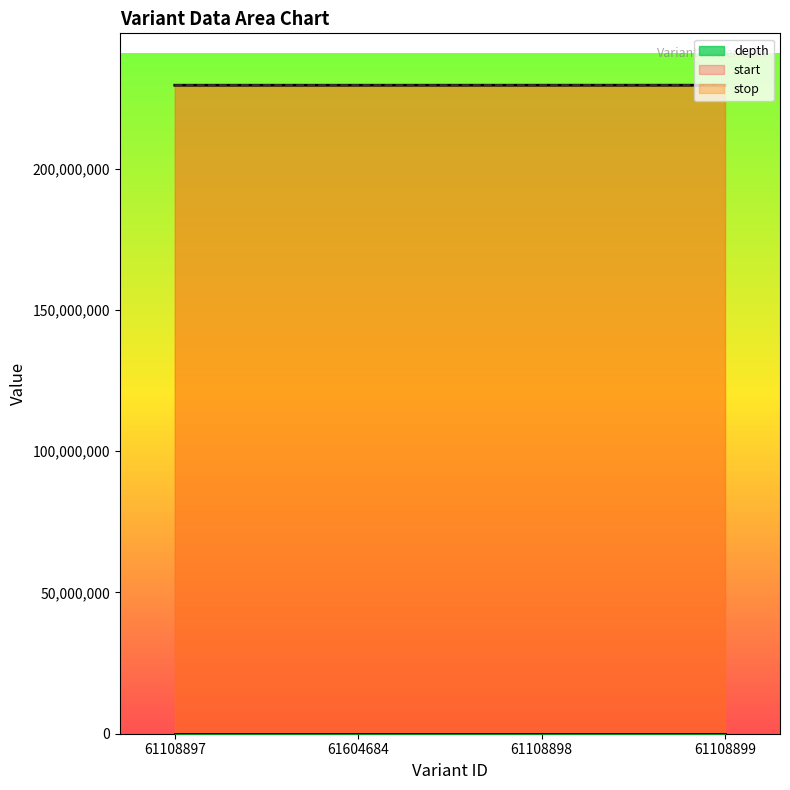

What is the difference between the maximum and minimum values in the stop series?

5987